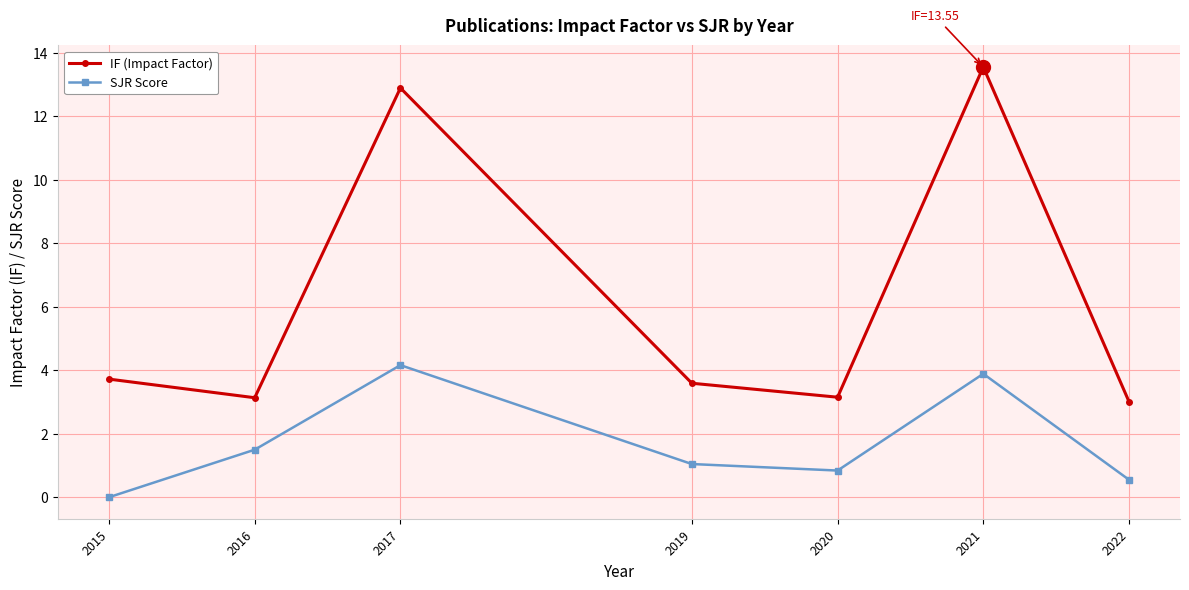

The value of SJR Score at 2016 is 0.9. True or false?

False